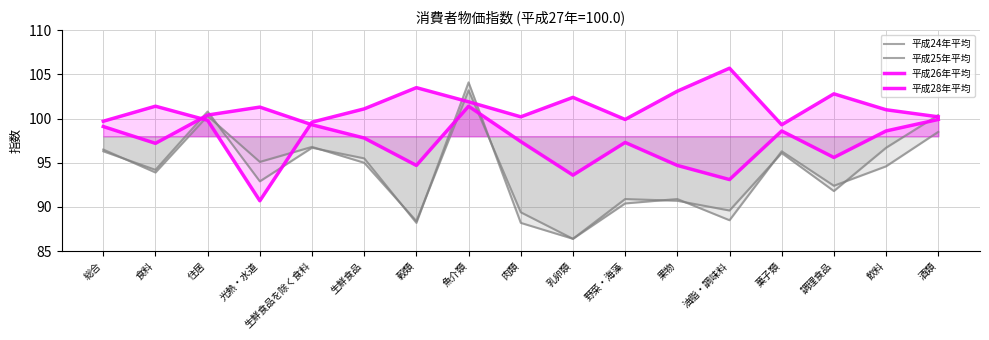

What is the minimum value shown in the chart?

86.4